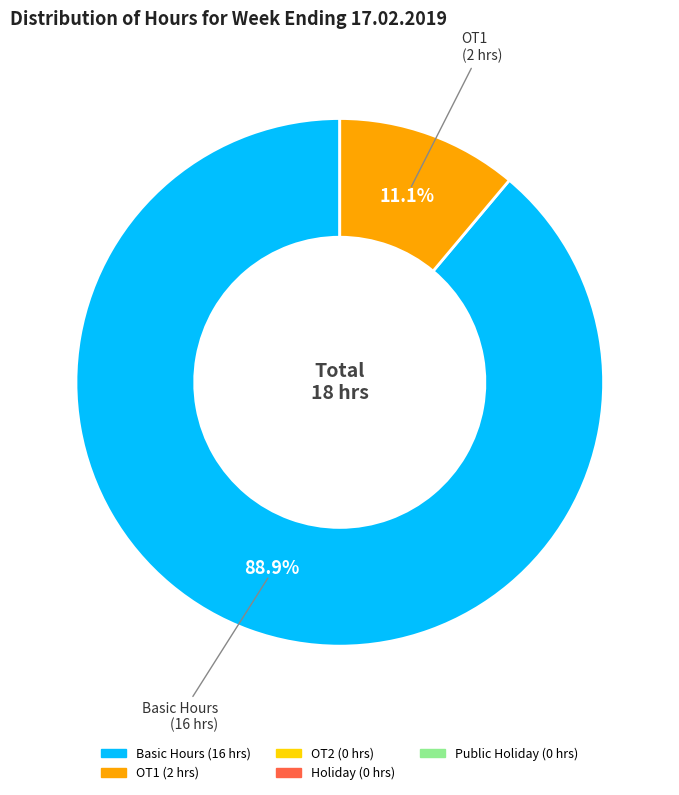

Is there any slice that represents more than half of the pie?

Yes